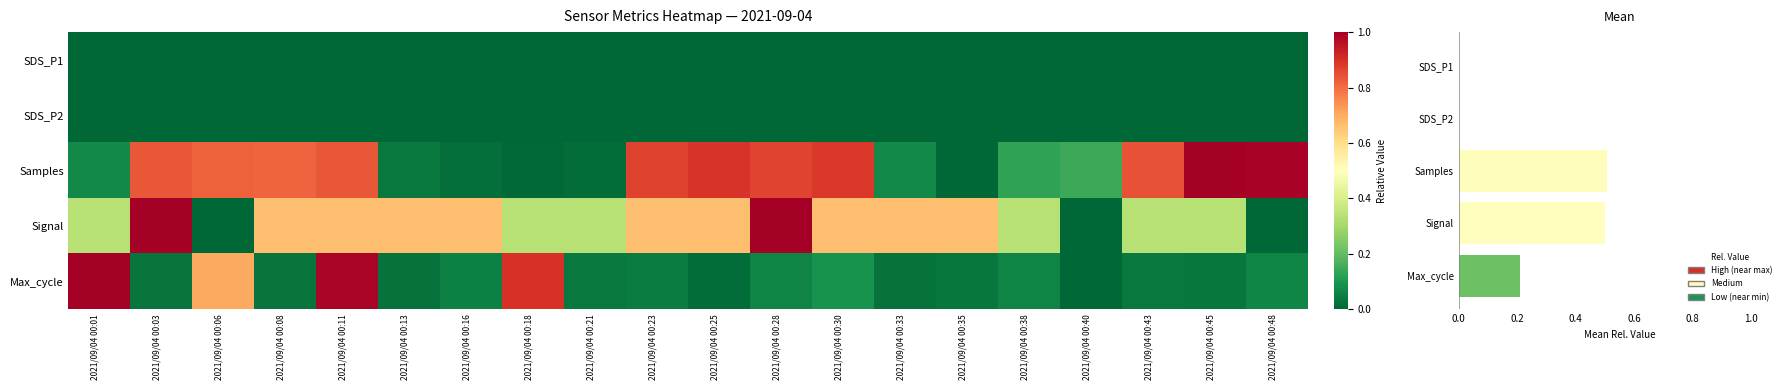

The chart shows a value of 0.2 at 2021/09/04 00:43. True or false?

False